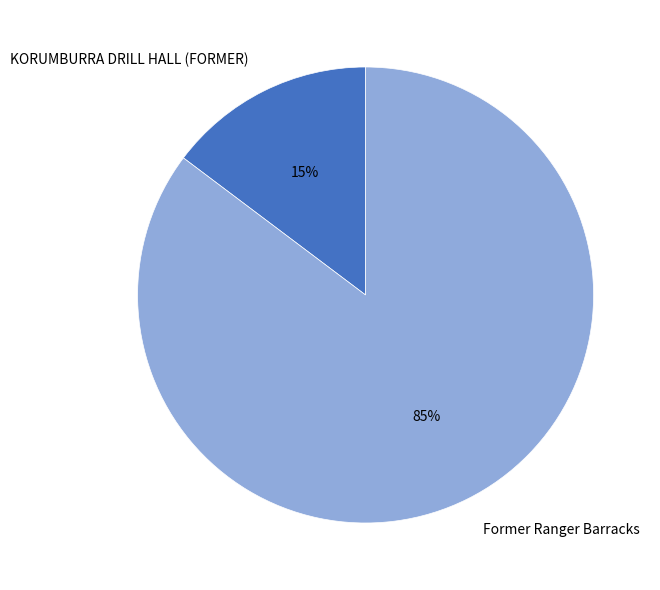

How many slices are in this pie chart?

2